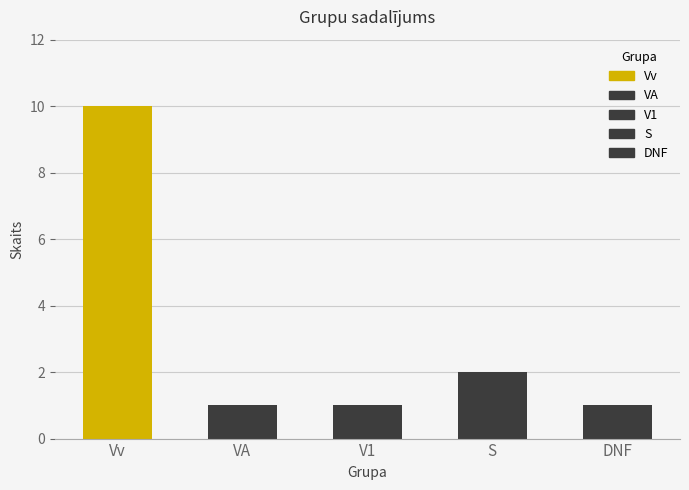

Between Vv and DNF, which is larger?

Vv